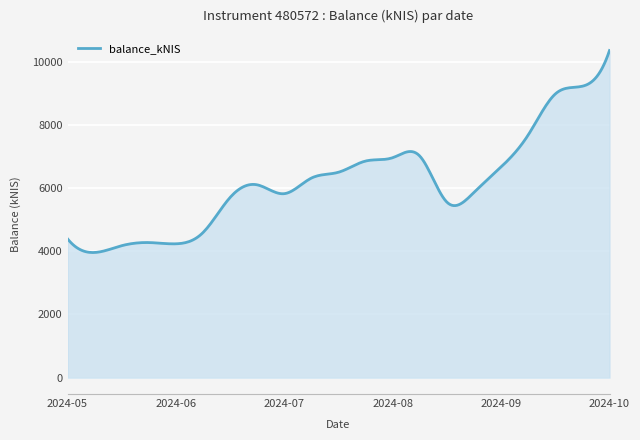

What is the minimum value shown in the chart?

3959.2